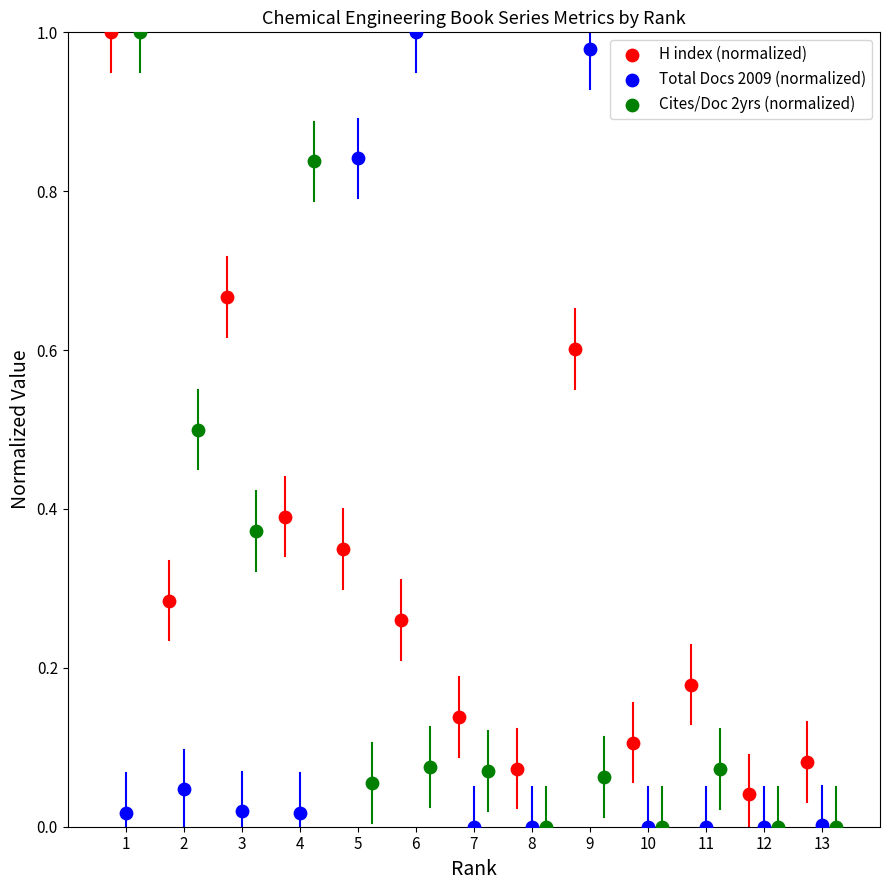

What are all the series names shown in the legend?

H index (normalized), Total Docs 2009 (normalized), Cites/Doc 2yrs (normalized)